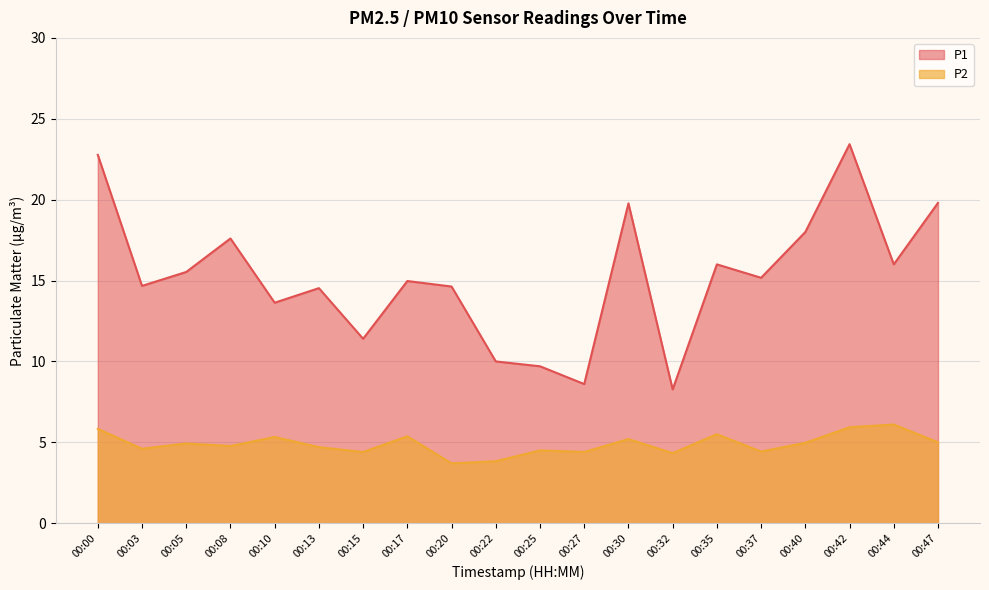

Is the value of P2 at 00:37 greater than the value of P1 at 00:30?

No